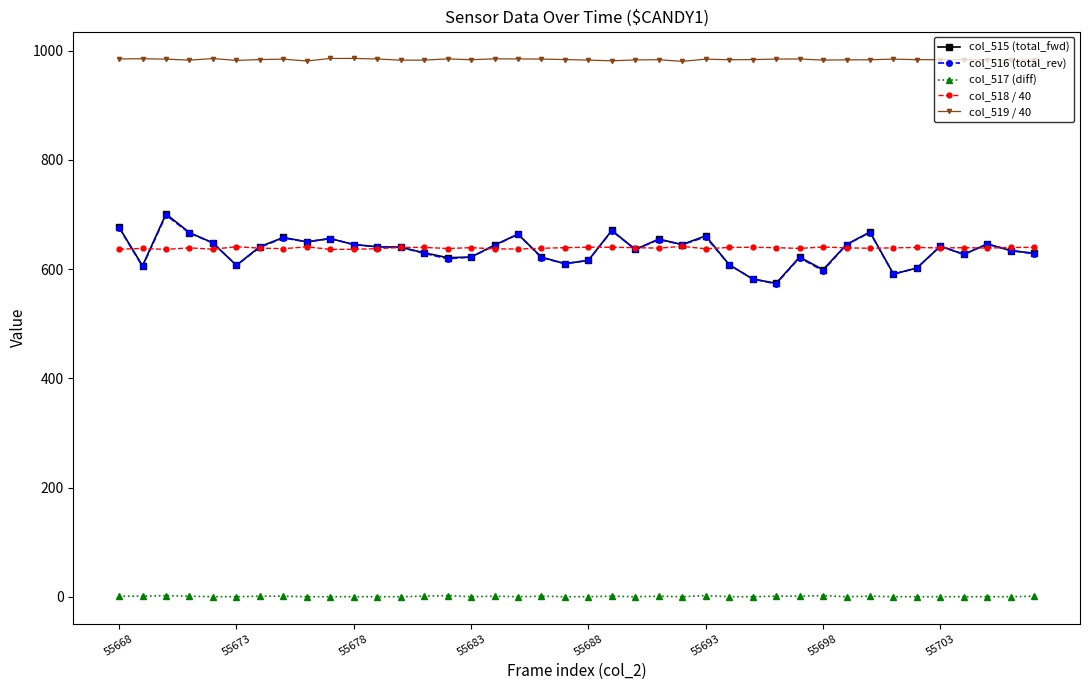

What is the minimum value for col_518 / 40?

636.1